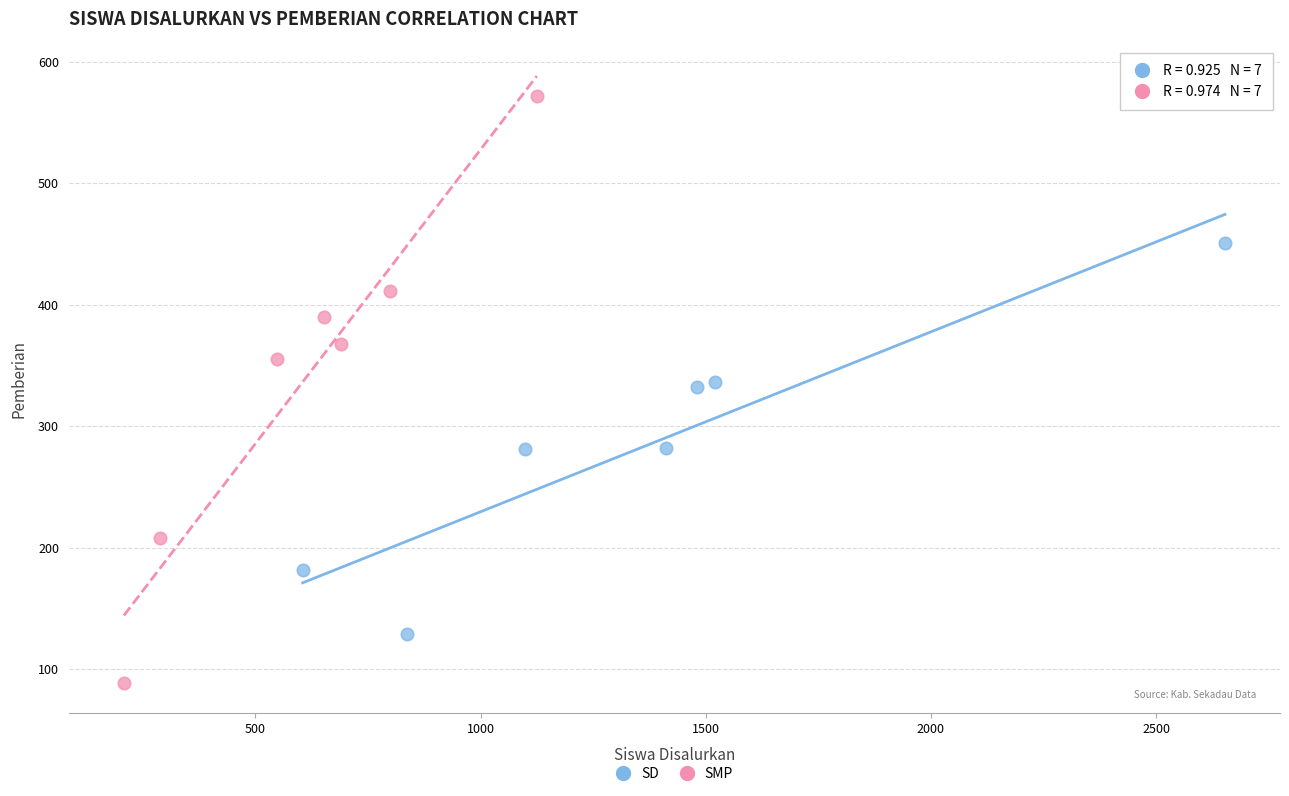

What are all the series names shown in the legend?

SD, SMP